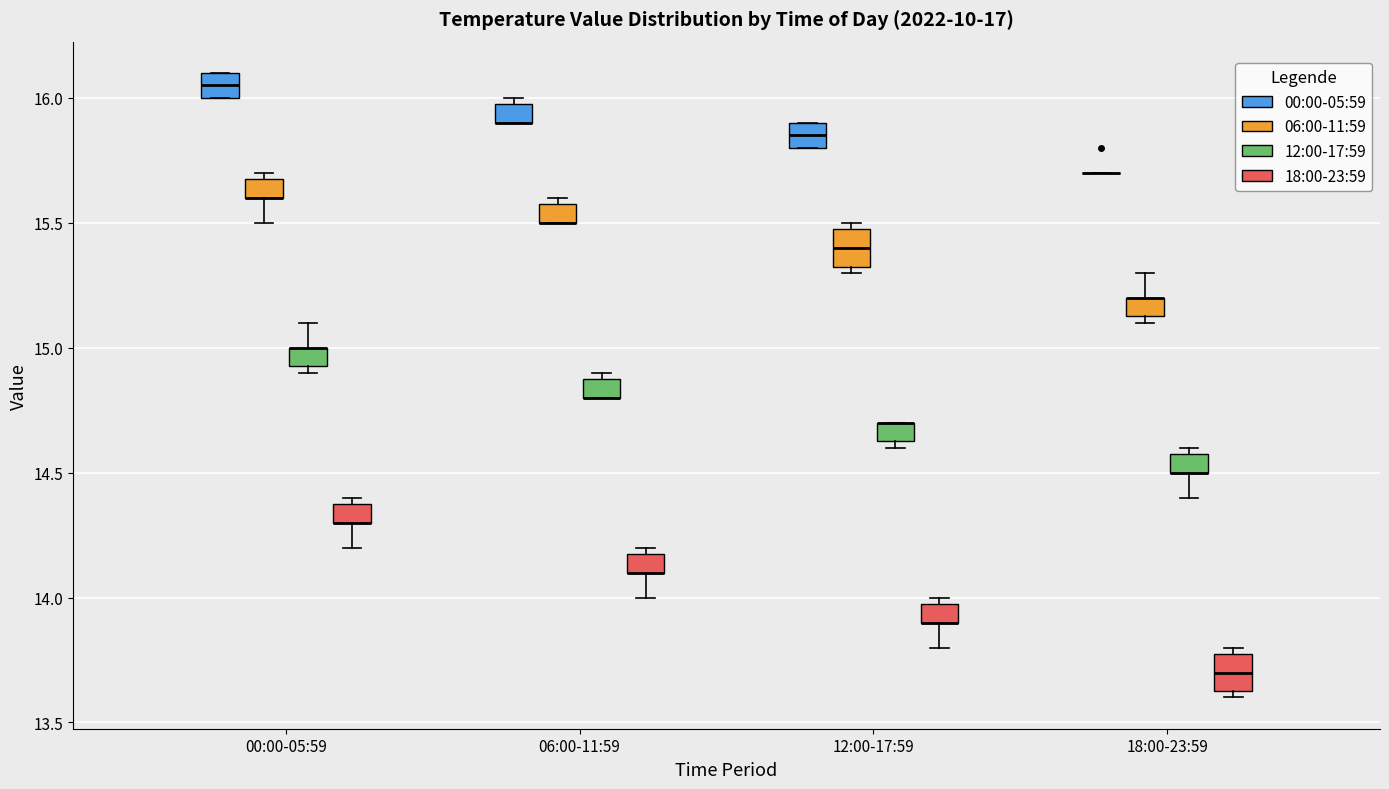

Where is the upper edge of the box for 00:00-05:59 (12:00-17:59) on the y-axis? The values are not printed on the chart, so give them approximately, as read against the axis.

15.00